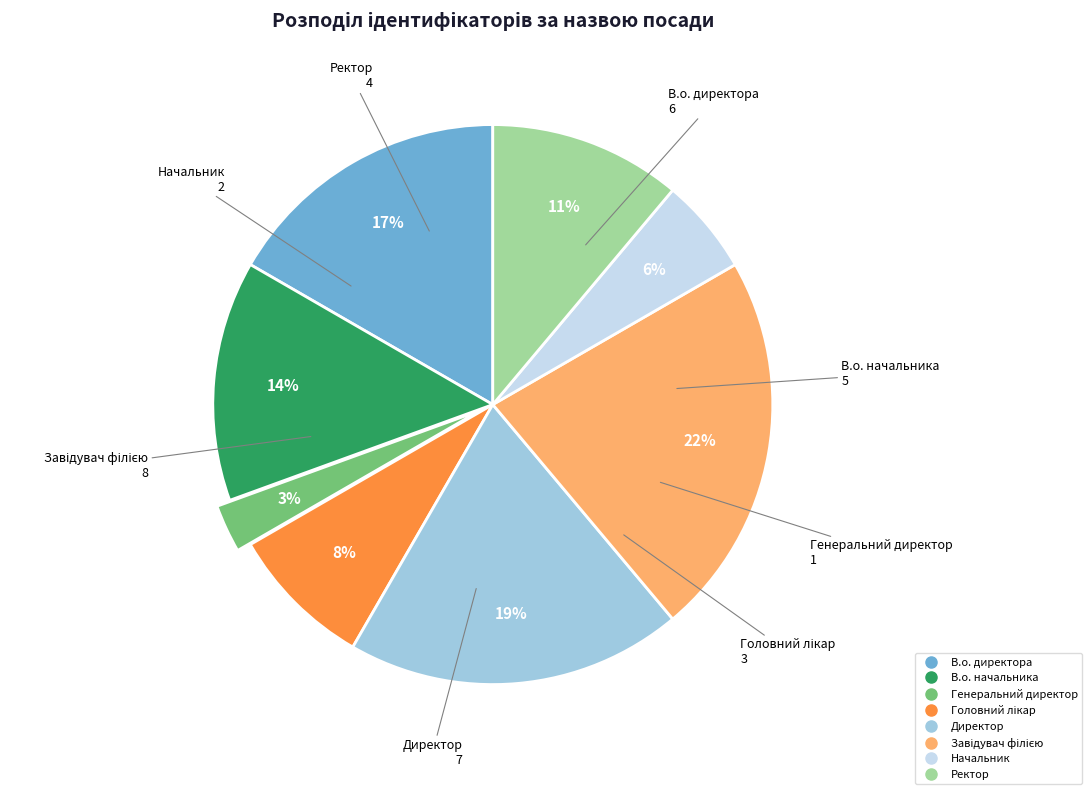

Does В.о. начальника account for over 50% of the chart?

No